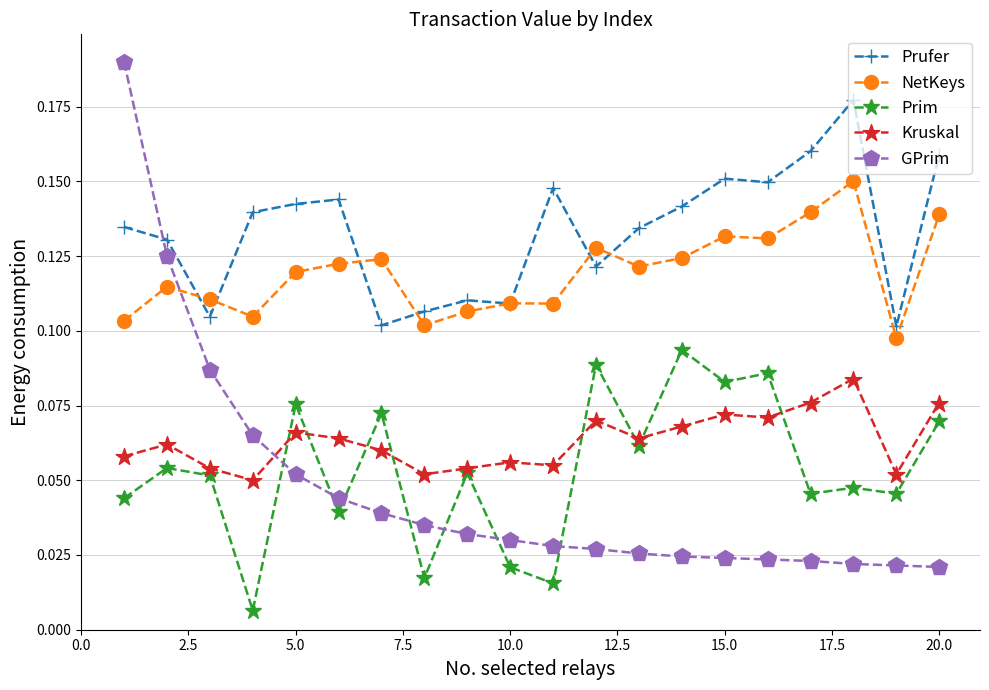

Which series has the largest range (max minus min)?

GPrim